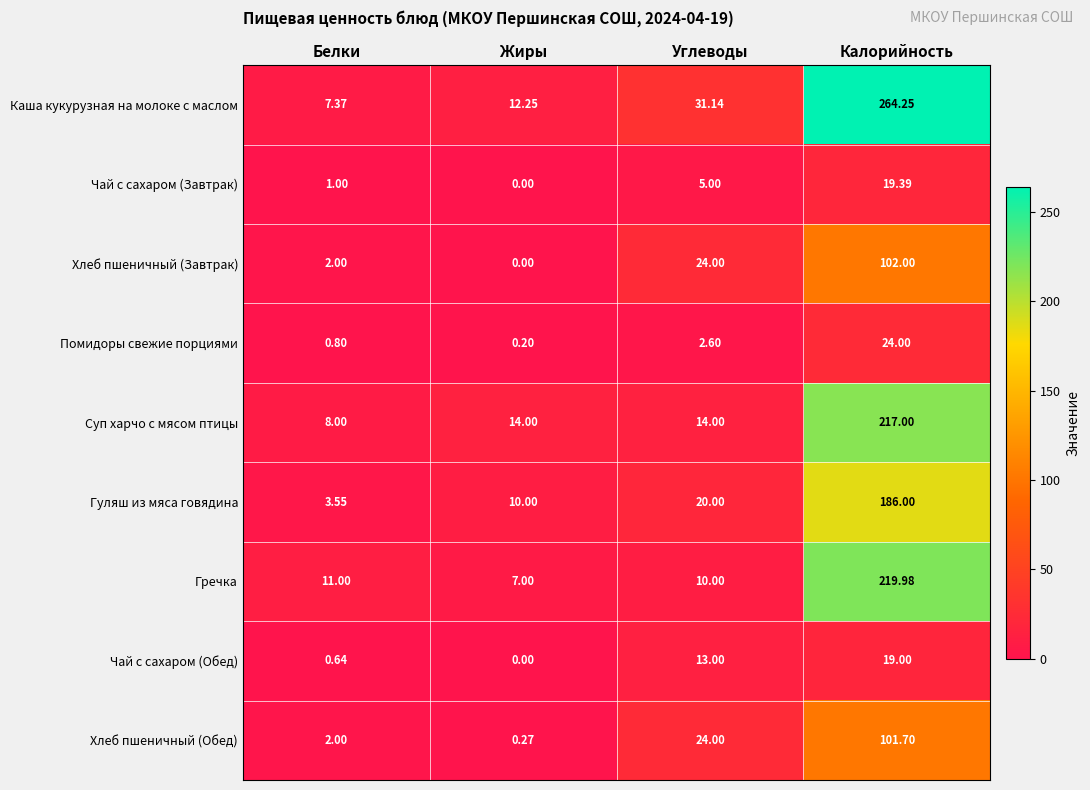

List the labels in order of Гречка value, largest first.

Калорийность, Белки, Углеводы, Жиры